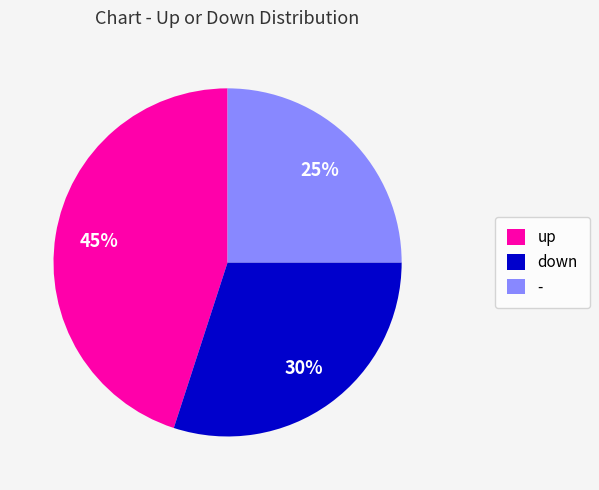

Is it true that up is 45% of the pie?

True